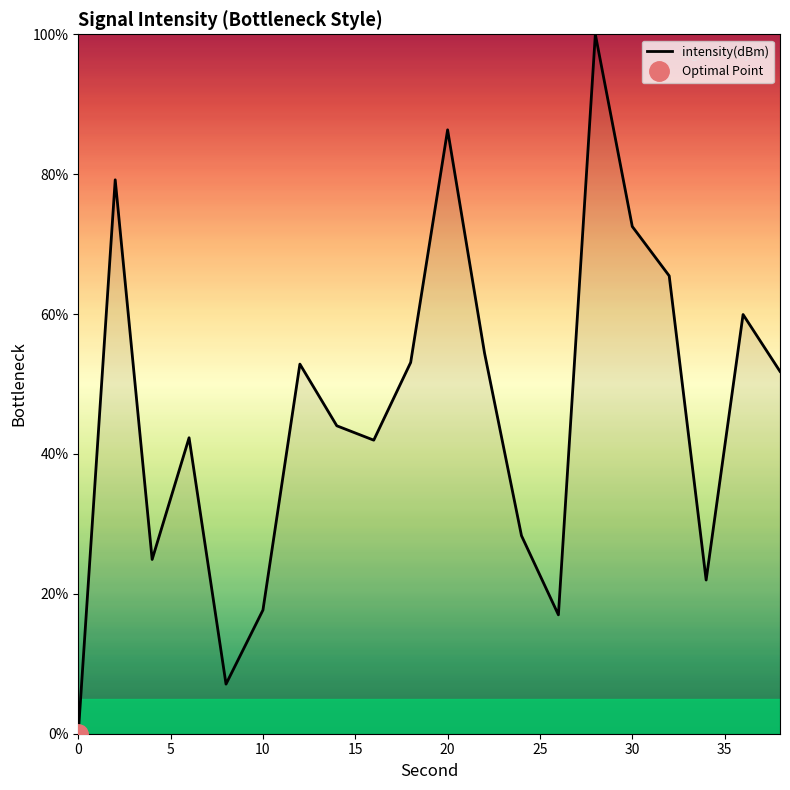

True or false: intensity(dBm) has a value of 17.7 at 10.

True